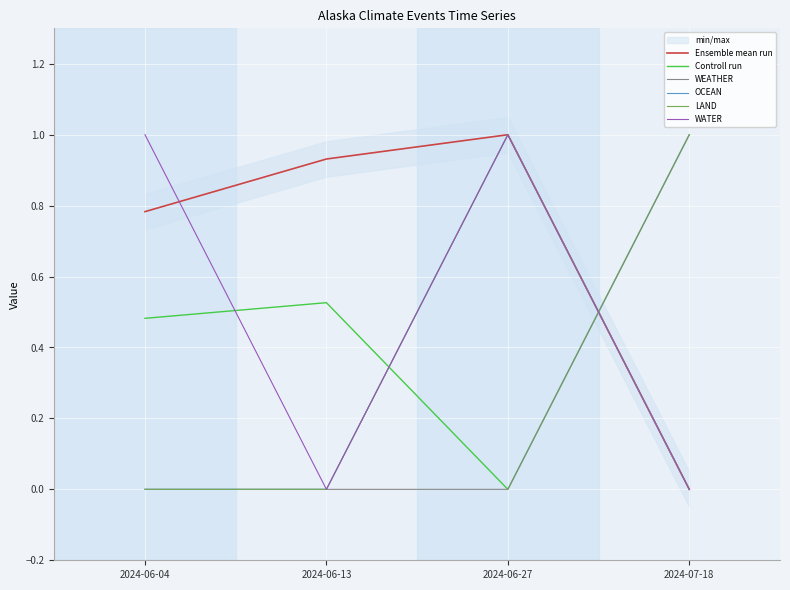

How many LAND values are between 0 and 1?

4